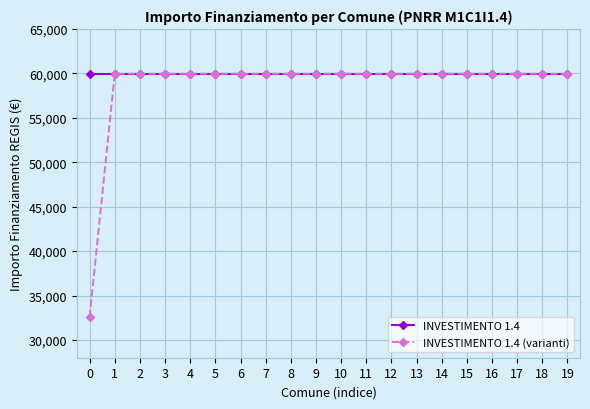

The INVESTIMENTO 1.4 series shows 59966 at 15. True or false?

True